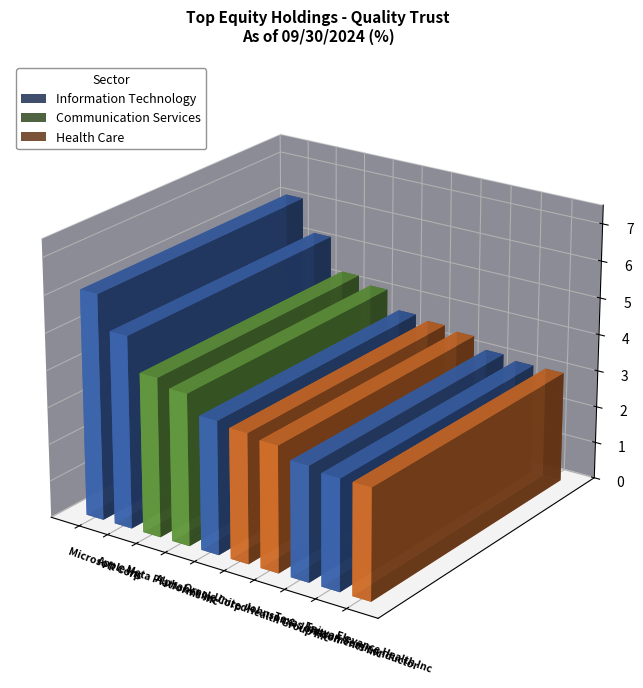

Reading left to right, extract all data points from this chart.

6.1	5.2	4.3	4.1	3.6	3.5	3.4	3.1	3.0	3.0